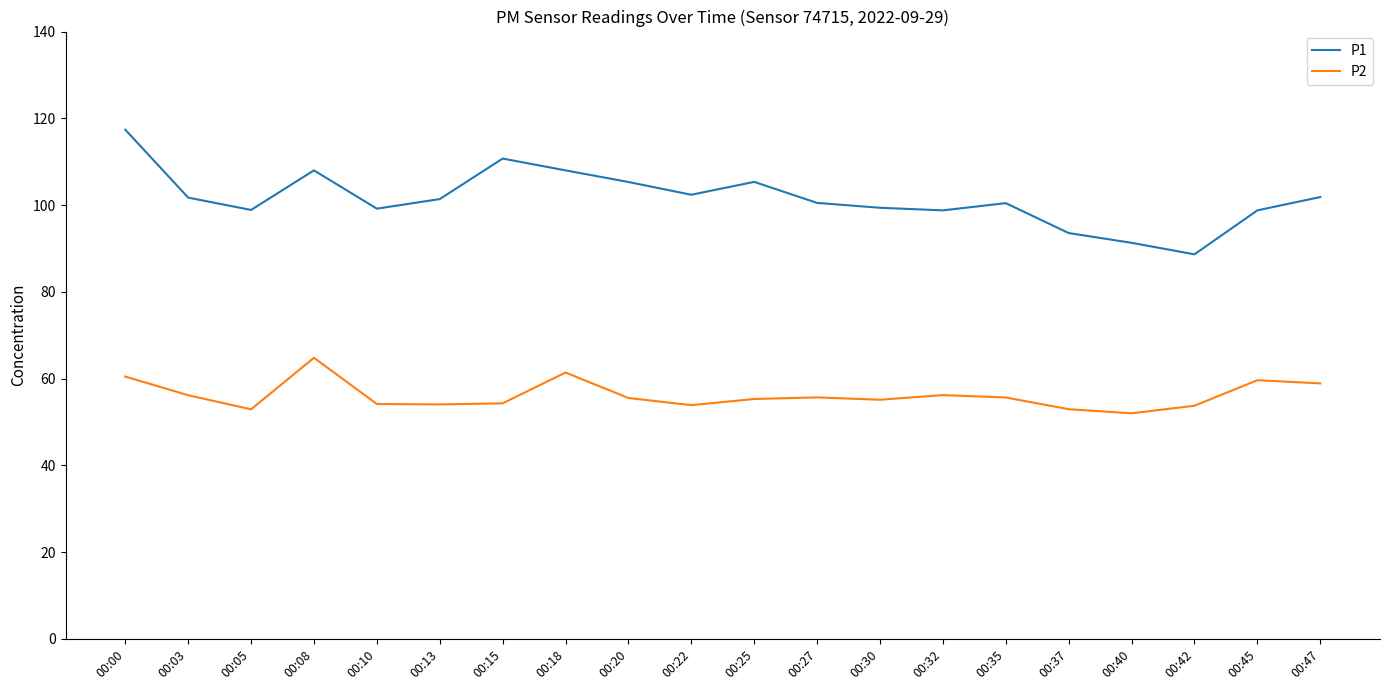

What is the difference between the second highest and second lowest values in the P1 series?

19.4